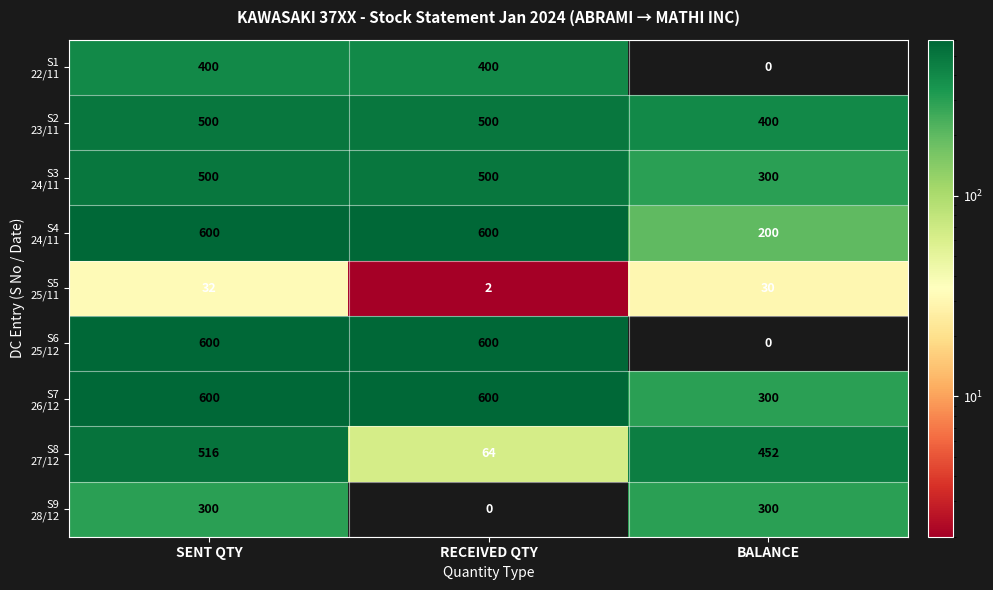

At how many categories does at least one series exceed 375?

3